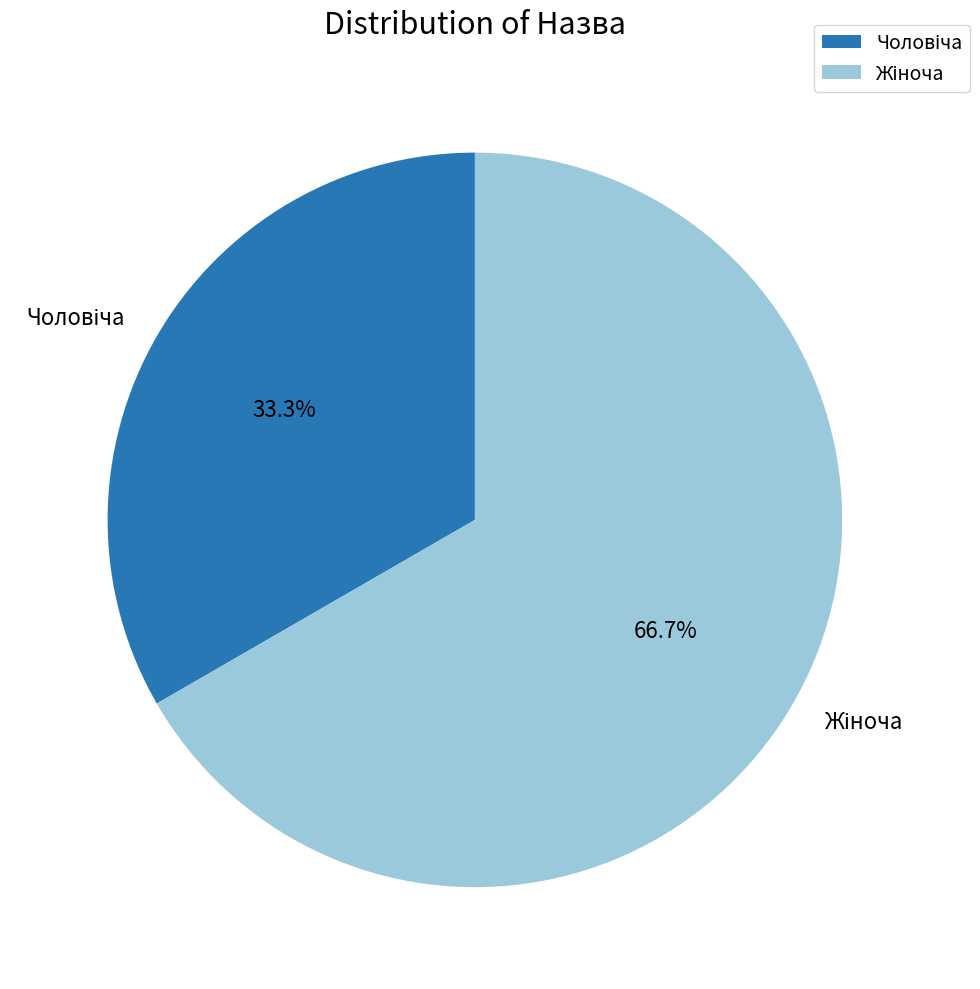

Is there a majority slice in this chart?

Yes